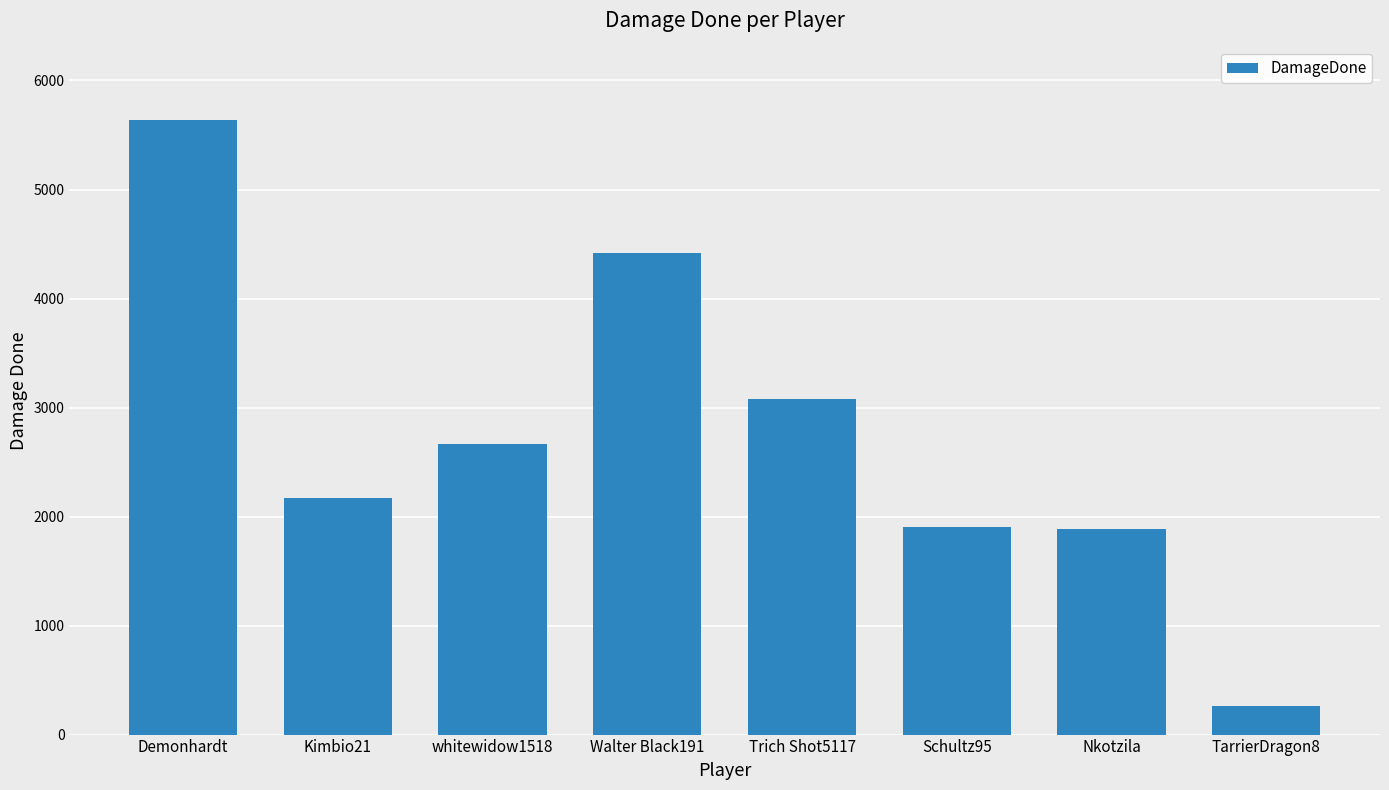

What is the value of the 4th bar from the left?

4415